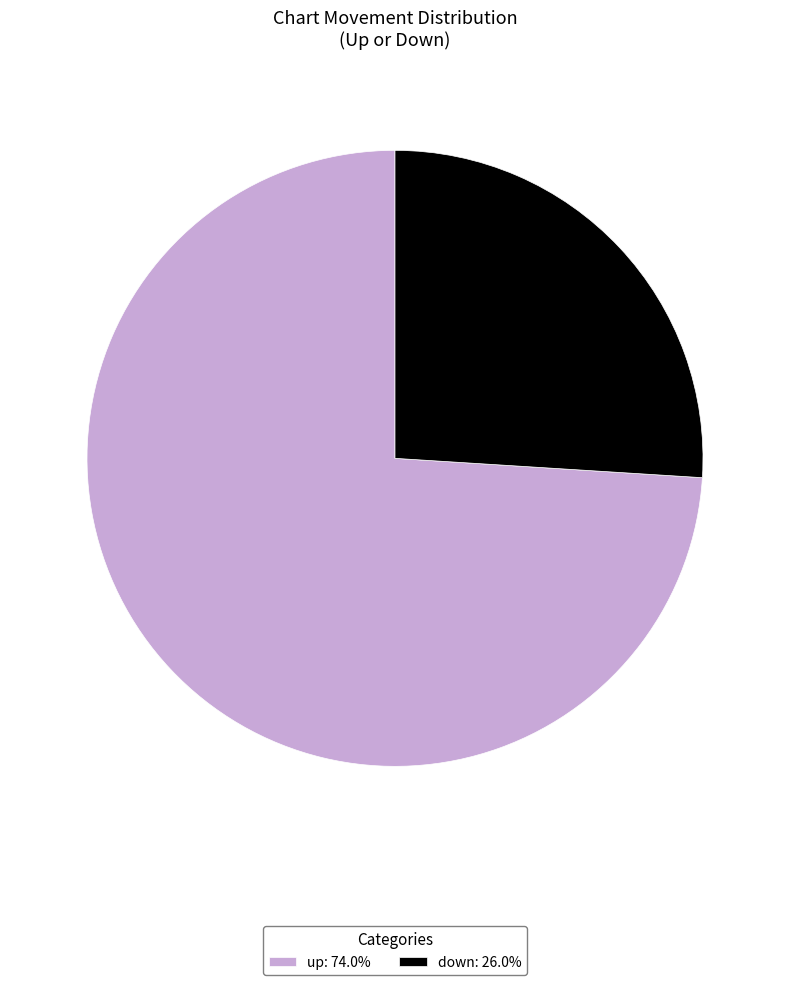

What is the ratio of the value at up: 74.0% to the value at down: 26.0%?

2.8